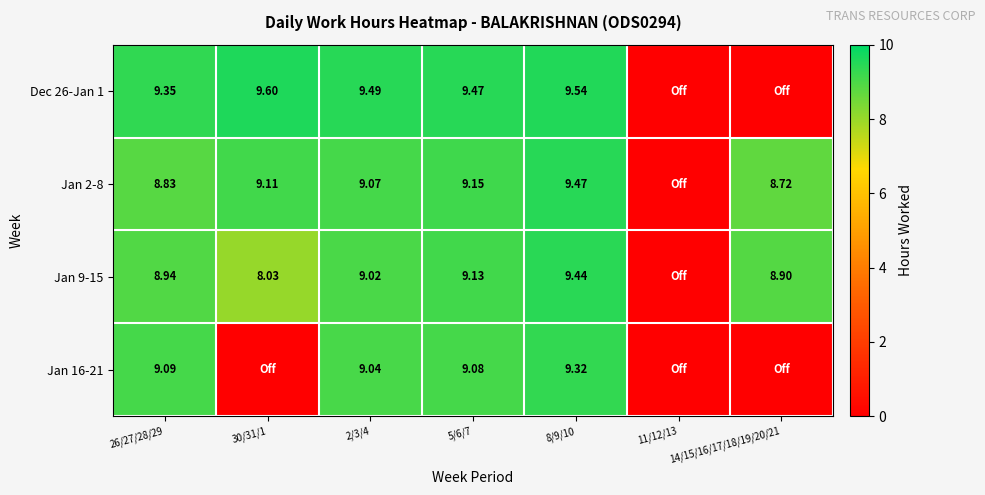

List the labels in order of Dec 26-Jan 1 value, largest first.

30/31/1, 8/9/10, 2/3/4, 5/6/7, 26/27/28/29, 11/12/13, 14/15/16/17/18/19/20/21